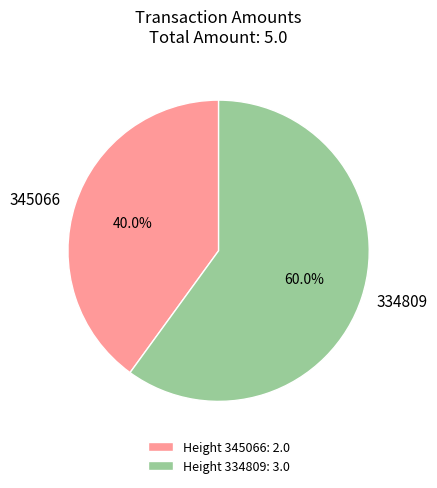

Which has a higher value, Height 334809: 3.0 or Height 345066: 2.0?

Height 334809: 3.0